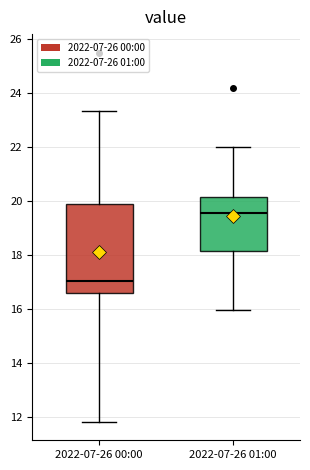

Where is the lower edge of the box for 2022-07-26 00:00 on the y-axis? The values are not printed on the chart, so give them approximately, as read against the axis.

16.6